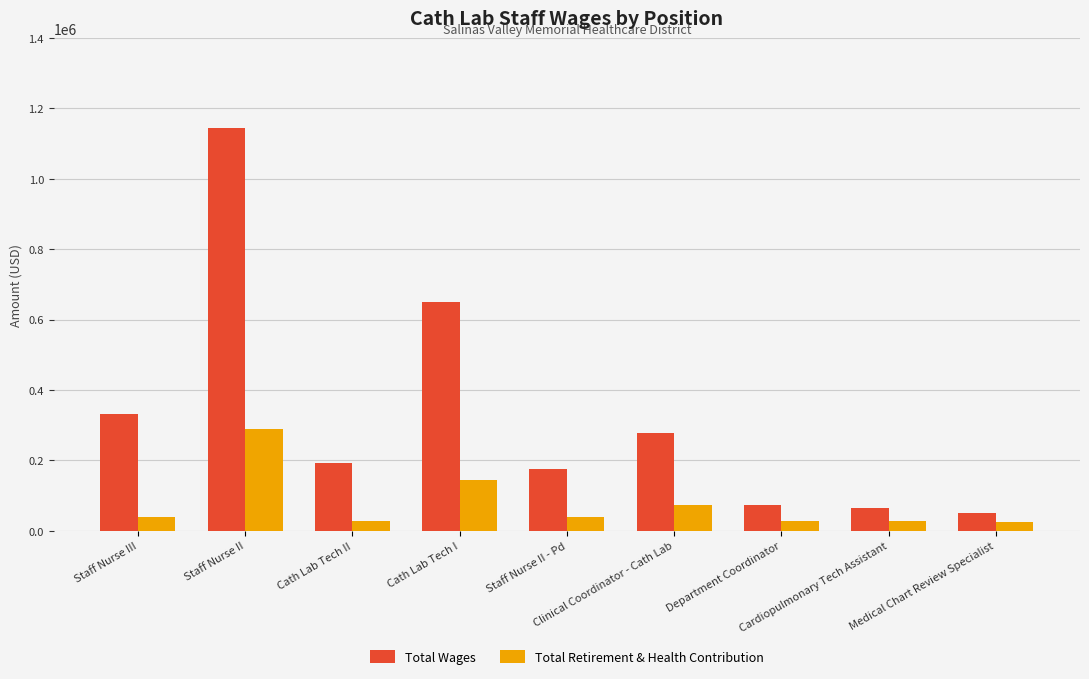

How many values in the Total Retirement & Health Contribution series are below 40269?

4